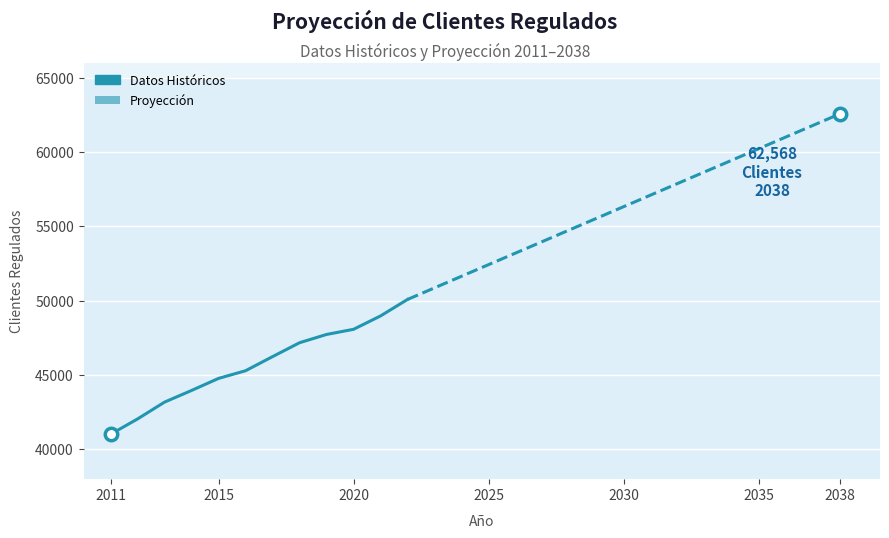

Between 2029 and 2032, which is larger?

2032